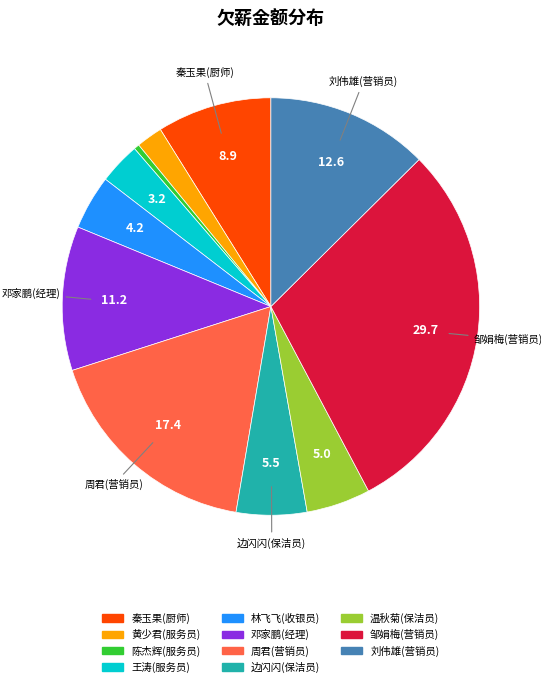

Combined, do 林飞飞(收银员) and 边闪闪(保洁员) account for over 50%?

No